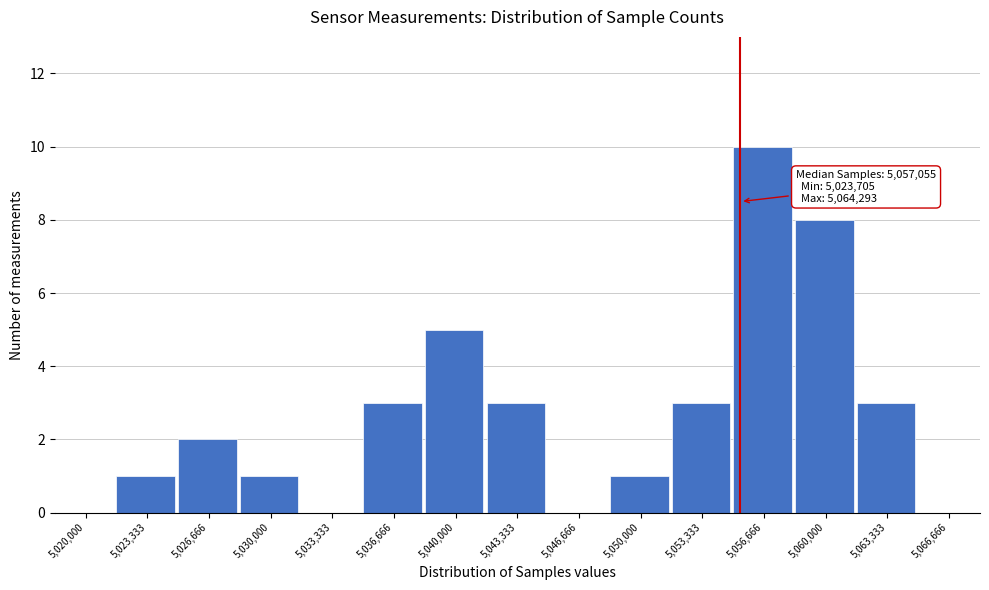

Reading left to right, transcribe all the data shown in this chart.

5,020,000=0	5,023,333=1	5,026,666=2	5,030,000=1	5,033,333=0	5,036,666=3	5,040,000=5	5,043,333=3	5,046,666=0	5,050,000=1	5,053,333=3	5,056,666=10	5,060,000=8	5,063,333=3	5,066,666=0